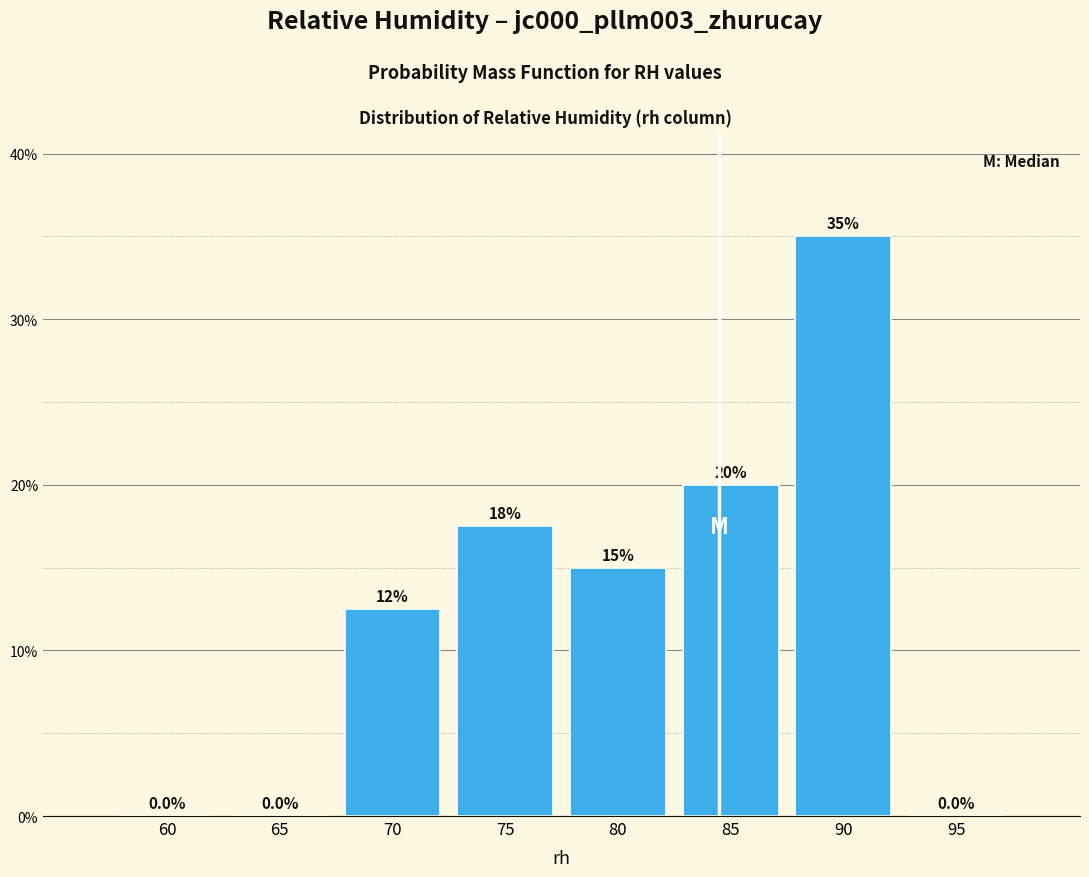

Reading left to right, extract all data points from this chart.

60=0.0	65=0.0	70=12.5	75=17.5	80=15.0	85=20.0	90=35.0	95=0.0